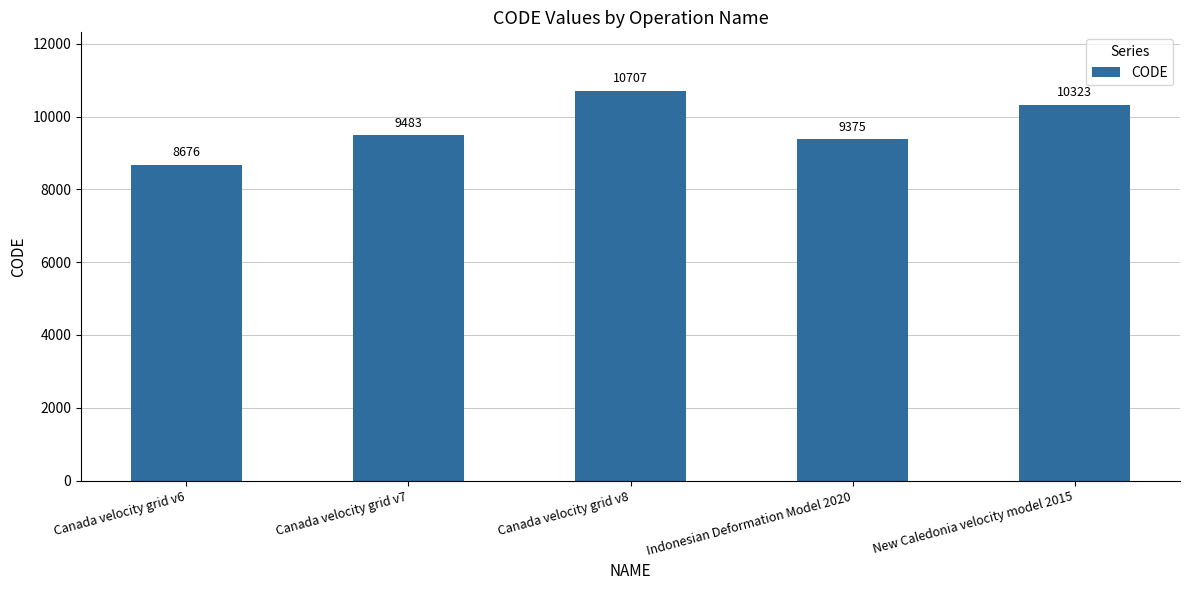

What is the change in value from Canada velocity grid v6 to Canada velocity grid v8?

+2031